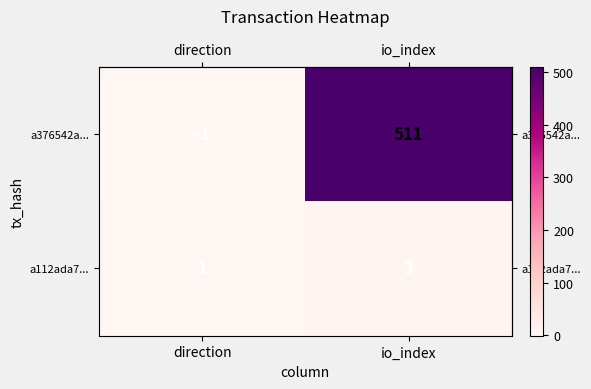

List the series in order of their peak value, lowest first.

a112ada7..., a376542a...